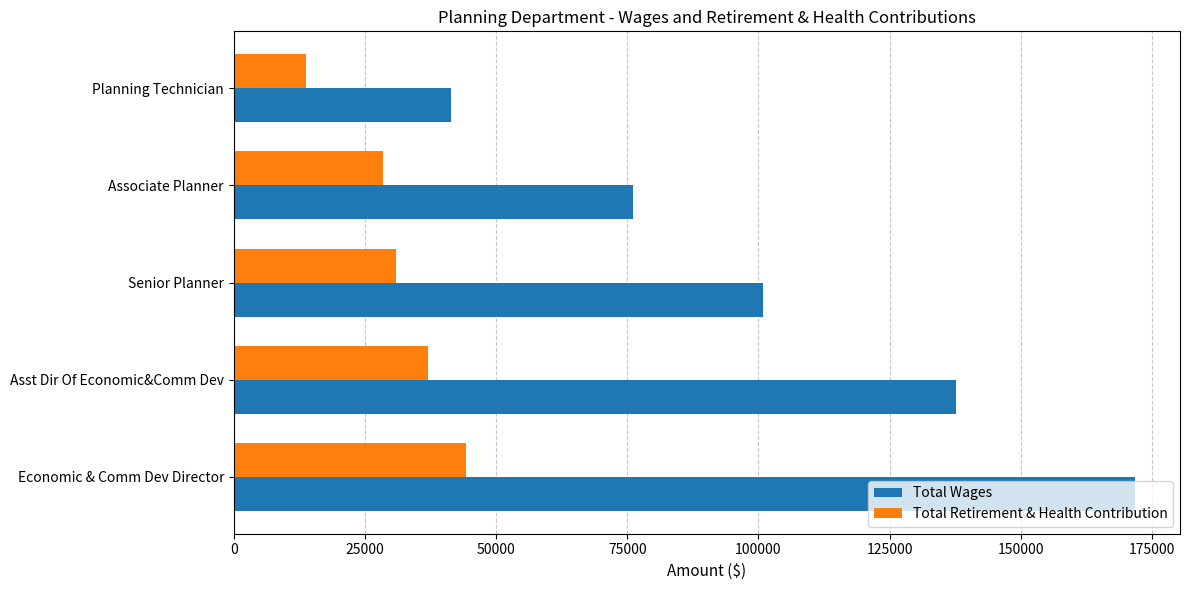

Where is Total Wages nearest to the value 106564?

Senior Planner